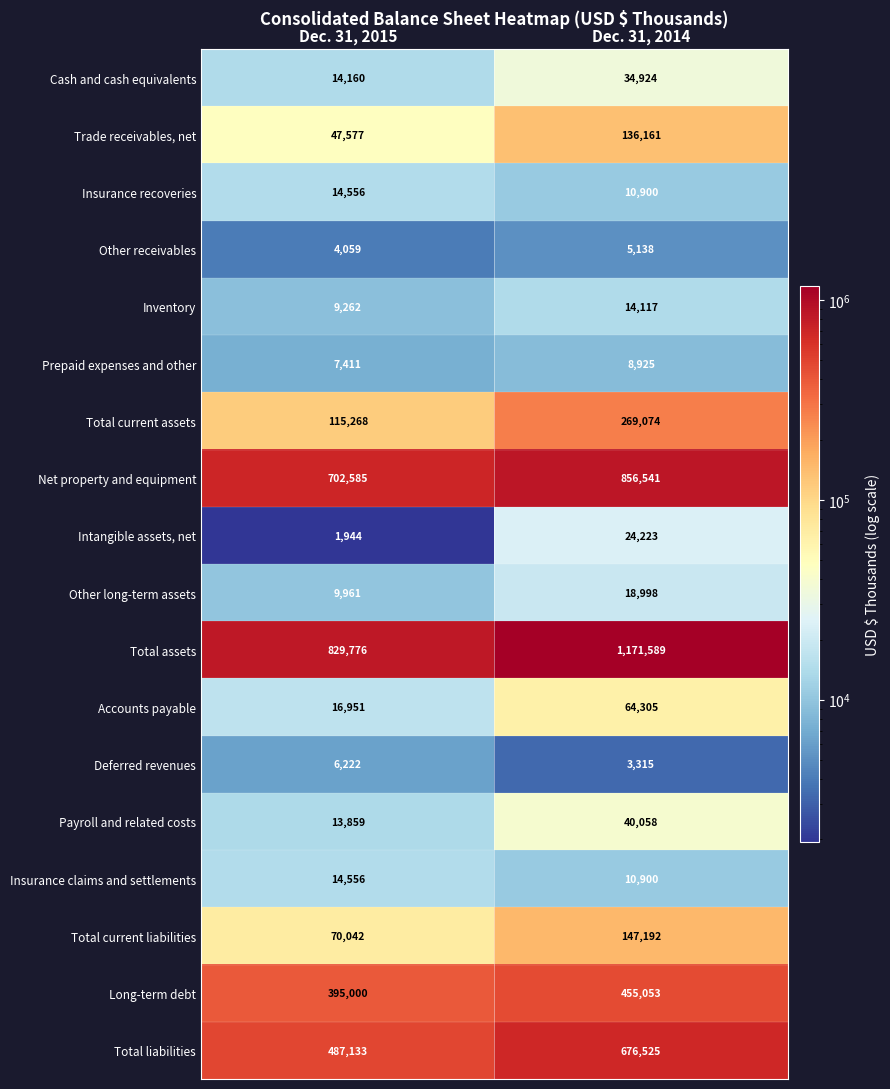

The Payroll and related costs series shows 22288 at Dec. 31, 2015. True or false?

False